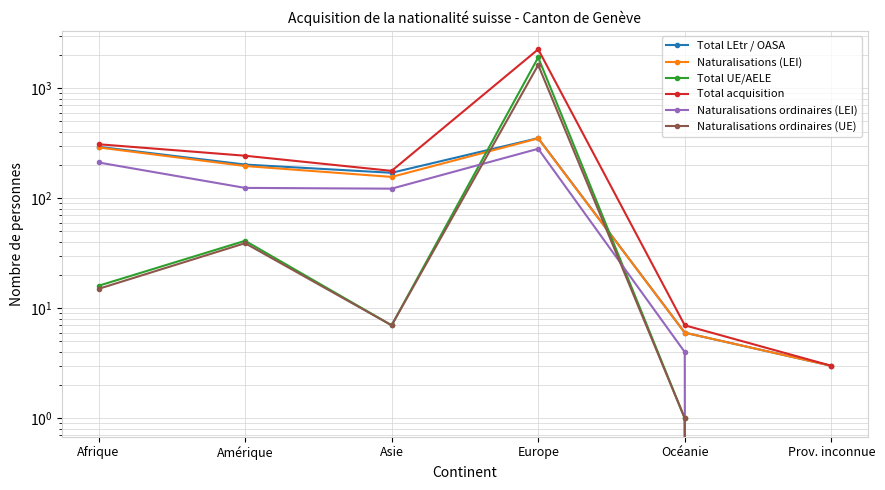

How many interior local peaks does the Total UE/AELE series have?

2